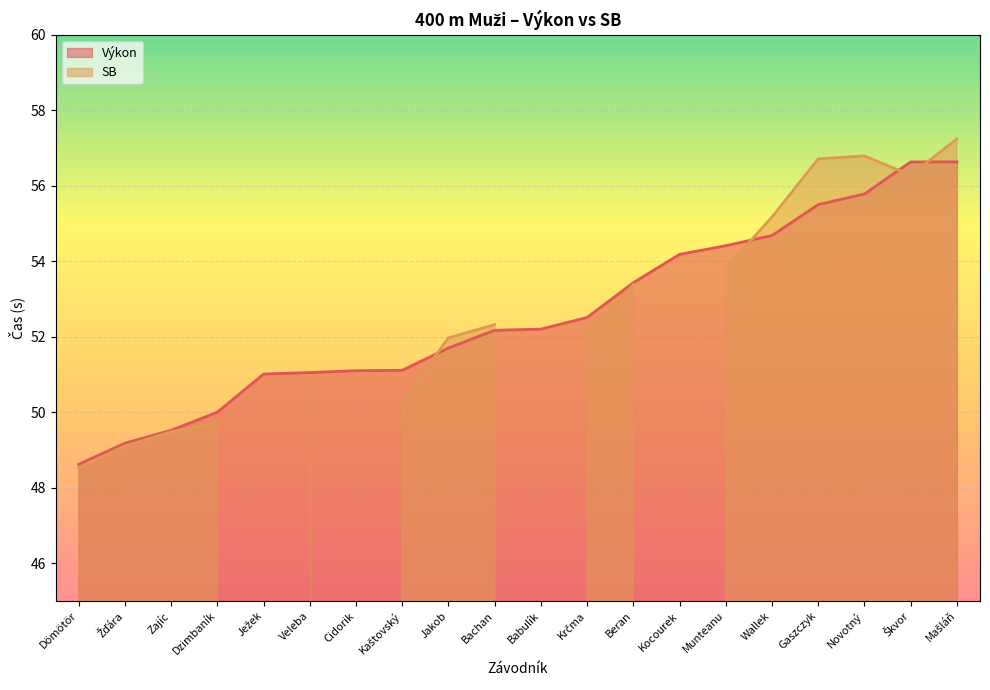

What is the minimum value for Výkon?

48.6